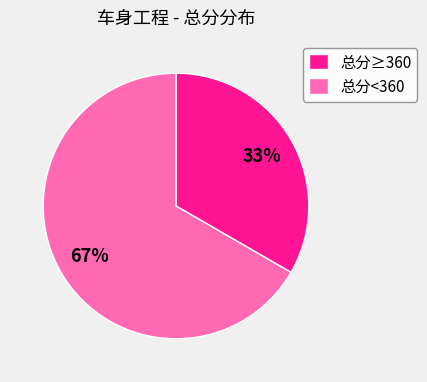

The 总分≥360 slice represents 33% of the pie. True or false?

True